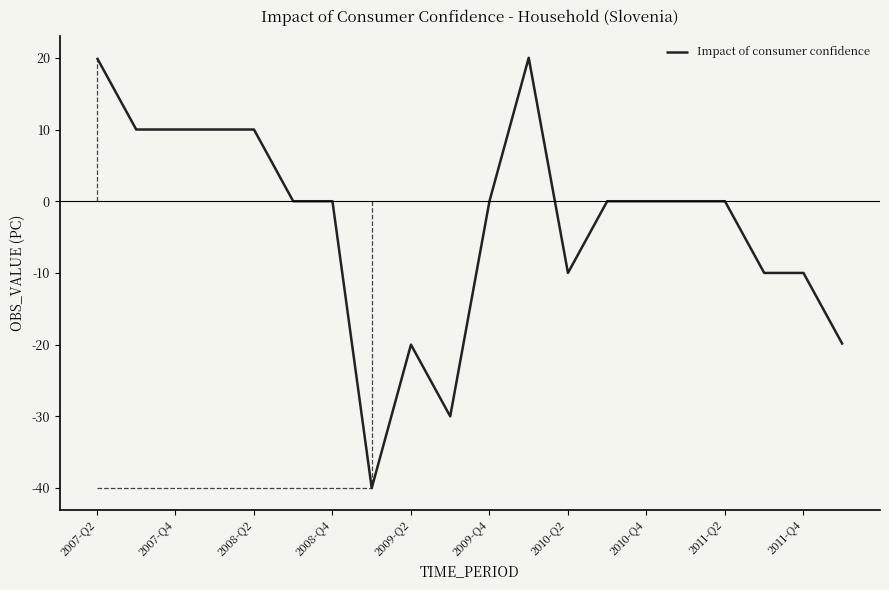

What is the greatest value displayed?

20